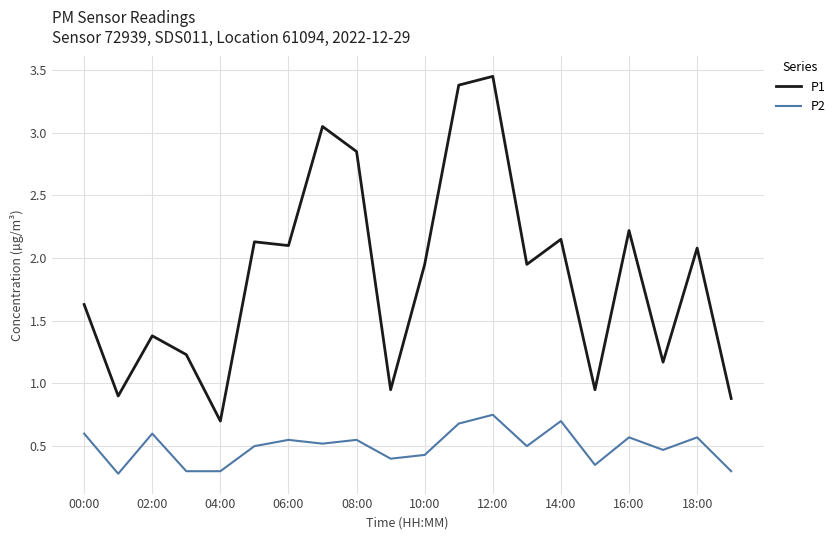

Which series has the largest total across all categories?

P1